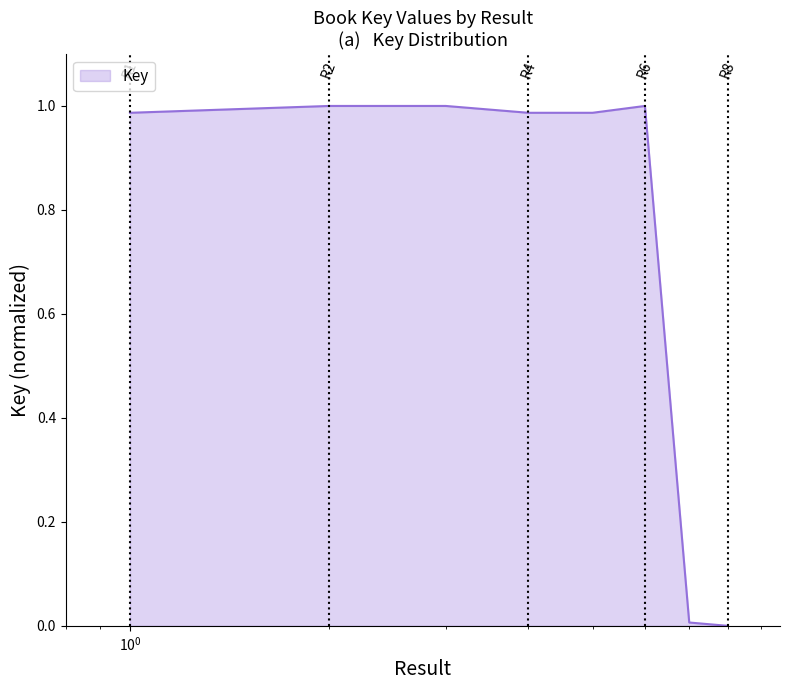

What is the average value?

0.7